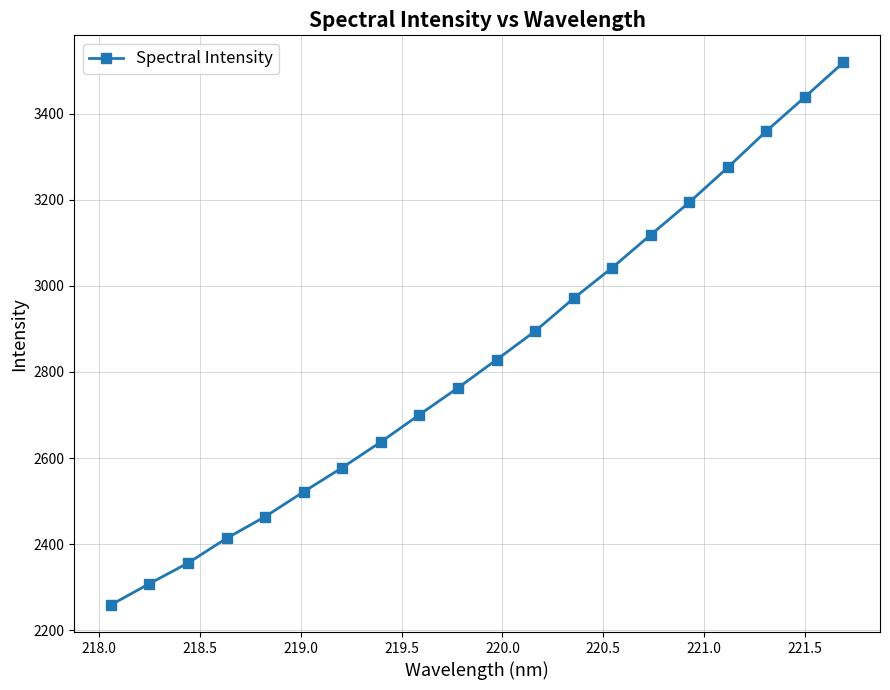

What is the average value?

2832.0